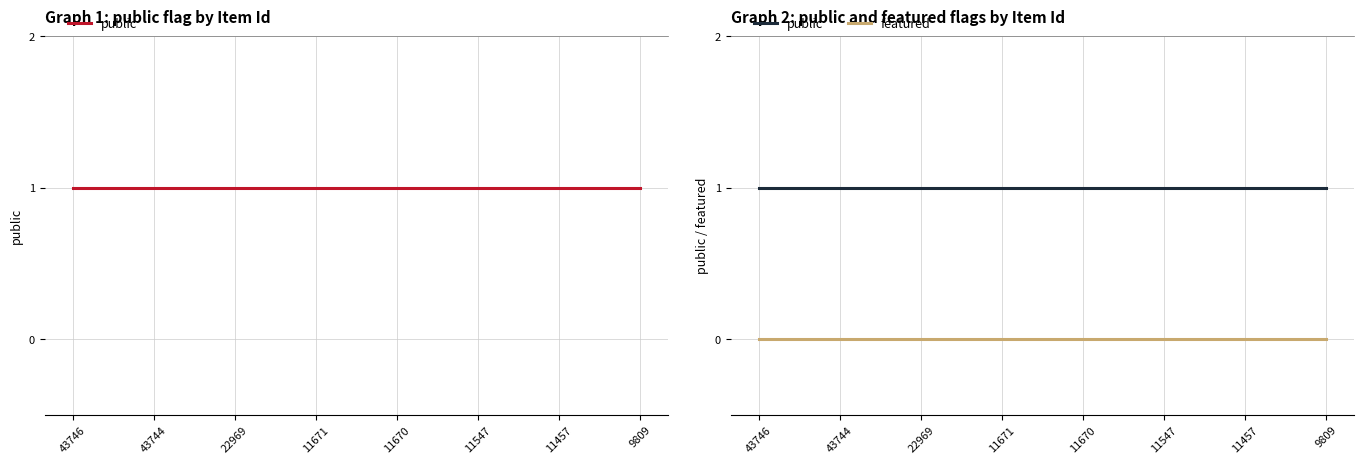

Reading left to right, what are all the values shown in this chart?

public: 43746=1	43744=1	22969=1	11671=1	11670=1	11547=1	11457=1	9809=1
featured: 43746=0	43744=0	22969=0	11671=0	11670=0	11547=0	11457=0	9809=0